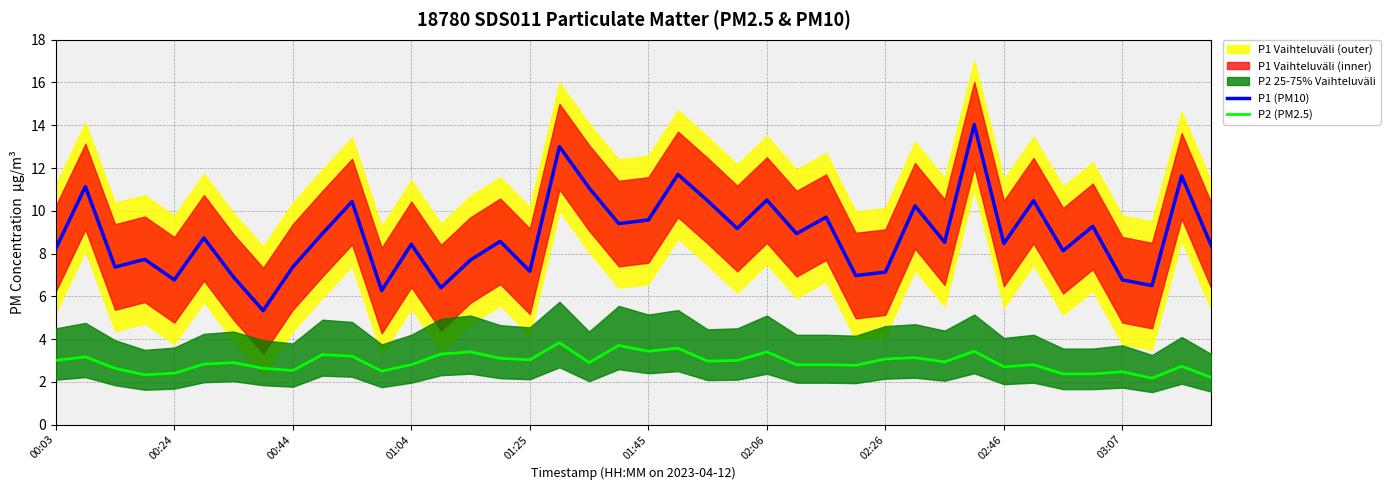

At how many categories does at least one series exceed 10?

11